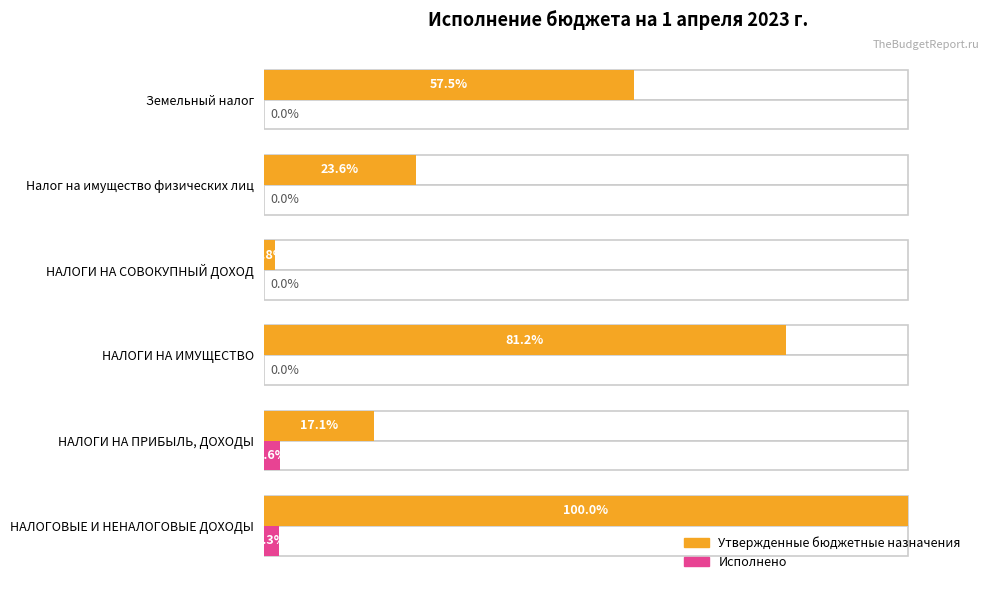

At how many categories does at least one series exceed 74?

2